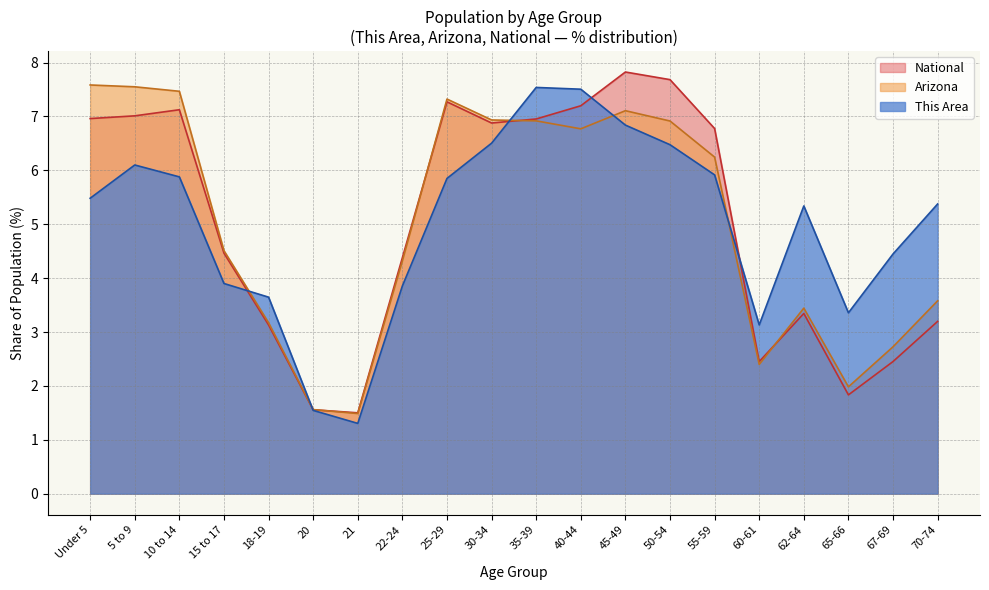

At which label is National closest to 4?

22-24